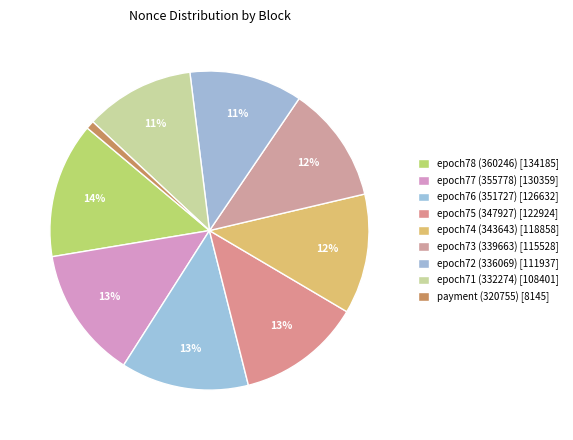

Count the number of slices in the pie.

9